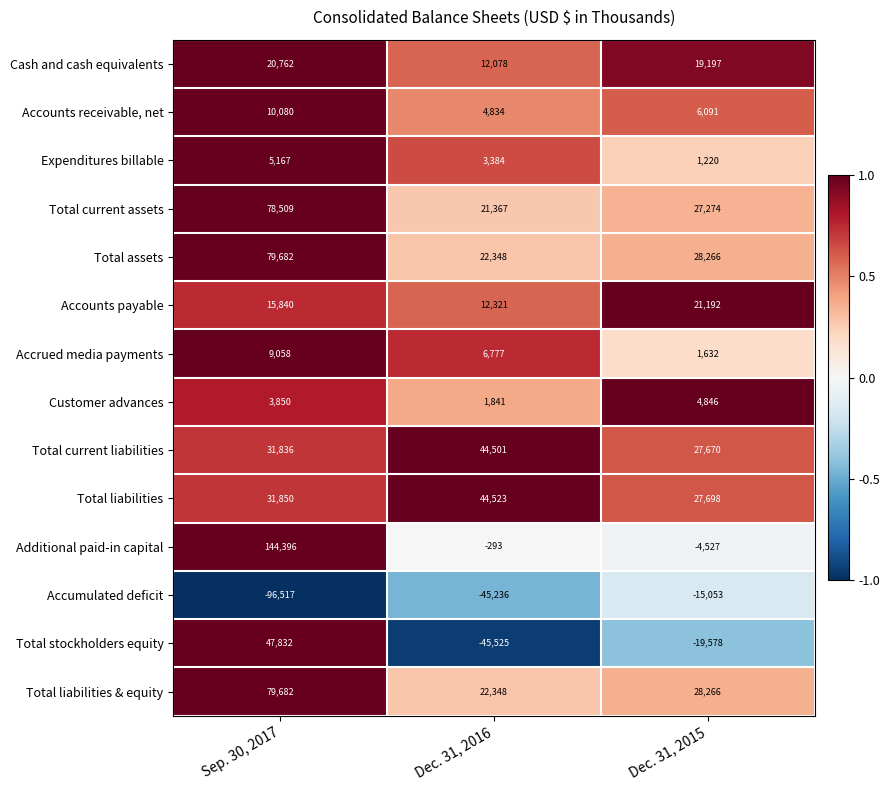

At which label is Accumulated deficit closest to -55785?

Dec. 31, 2016